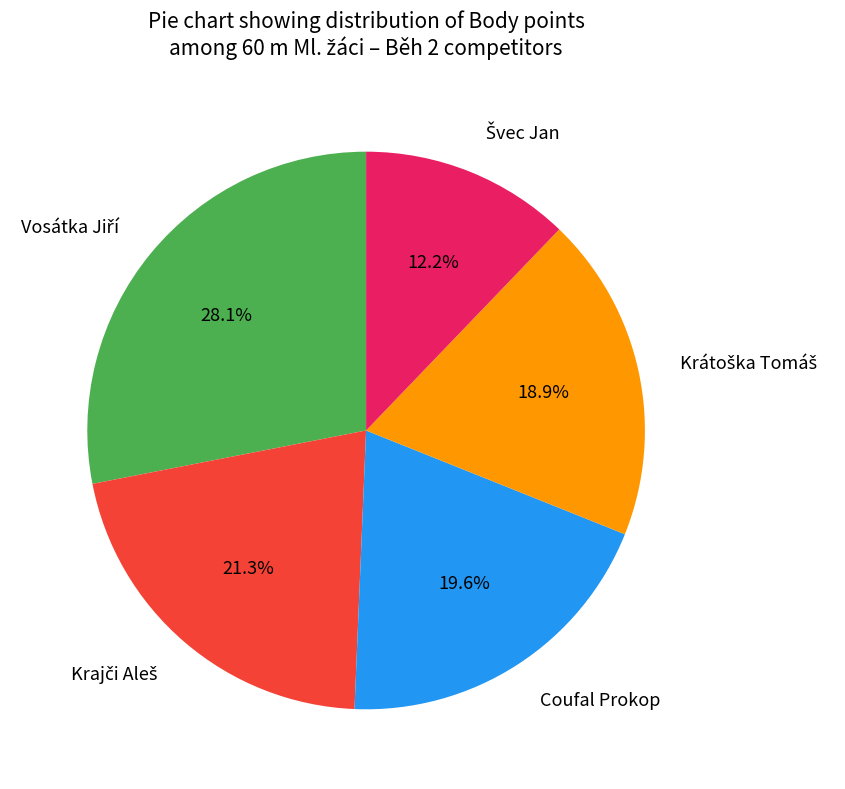

What portion of the pie excludes Coufal Prokop?

80.4%